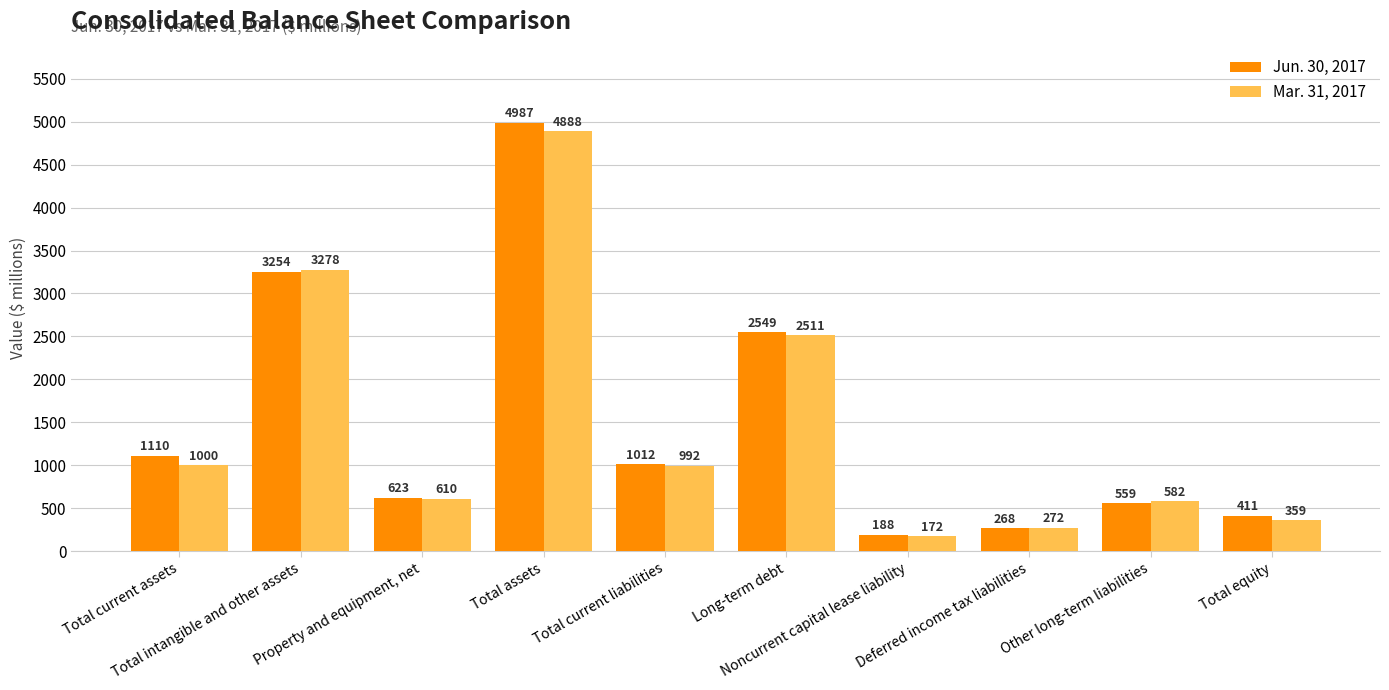

Reading left to right, extract all data points from this chart.

Jun. 30, 2017: 1110	3254	623	4987	1012	2549	188	268	559	411
Mar. 31, 2017: 1000	3278	610	4888	992	2511	172	272	582	359